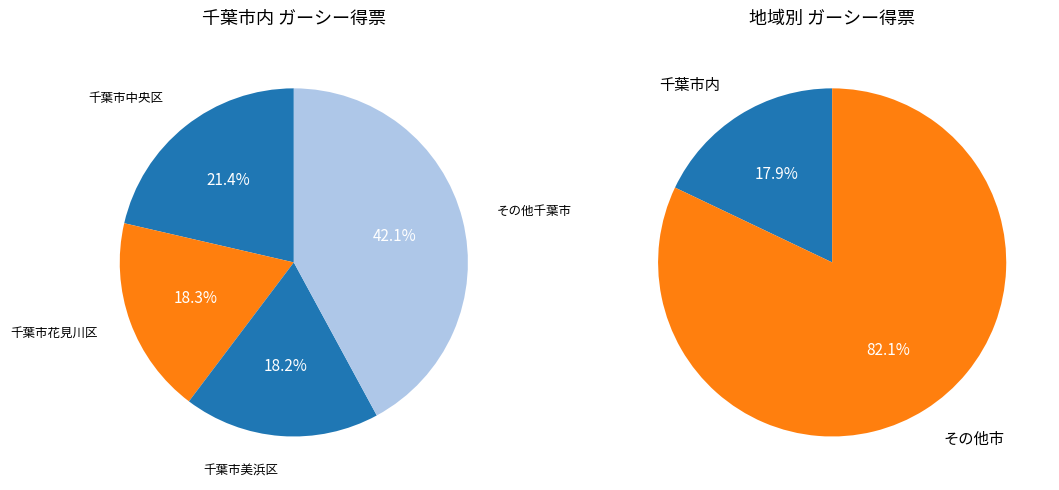

Is the sum of 千葉市若葉区 and 館山市 greater than half?

No